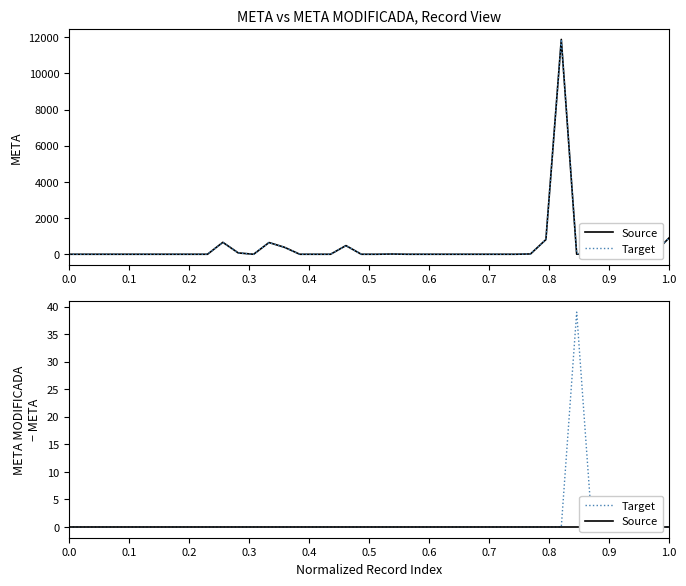

What are all the series names shown in the legend?

Source, Target